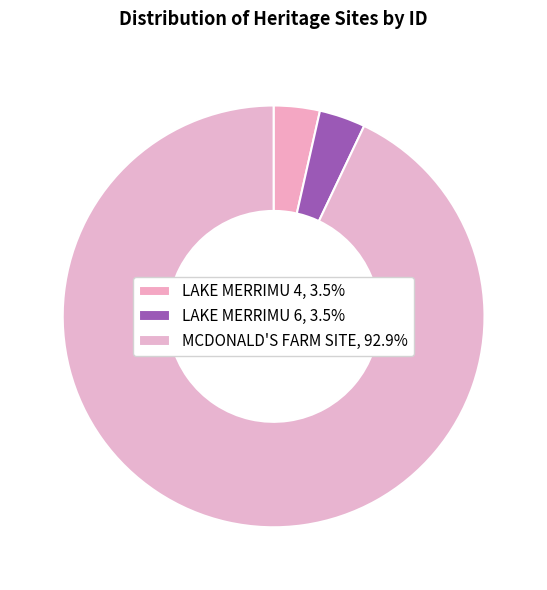

Count the number of slices in the pie.

3